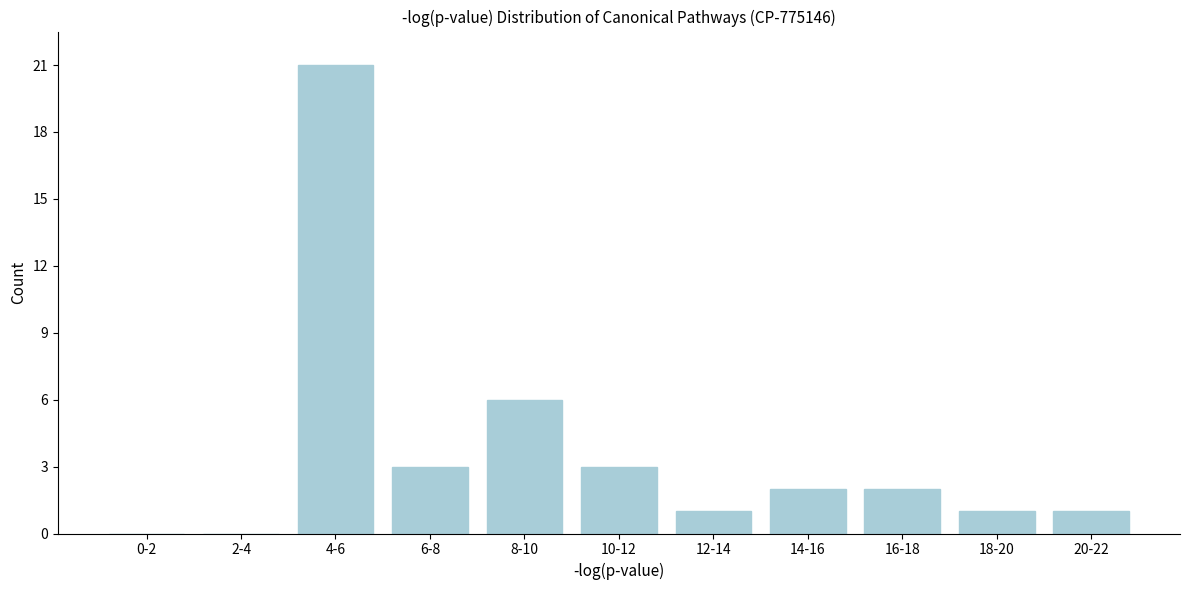

Reading right to left, list all the values displayed in this chart.

20-22=1	18-20=1	16-18=2	14-16=2	12-14=1	10-12=3	8-10=6	6-8=3	4-6=21	2-4=0	0-2=0